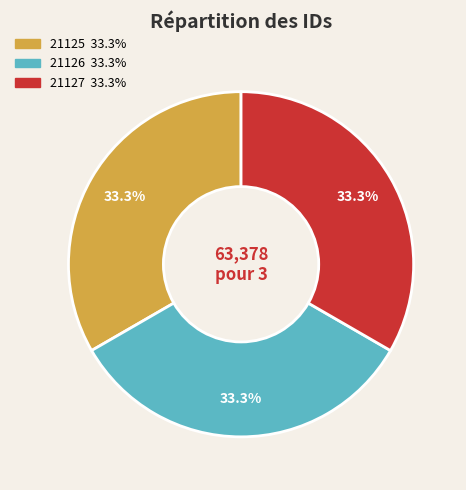

Combined, do 21126 and 21127 account for over 50%?

Yes